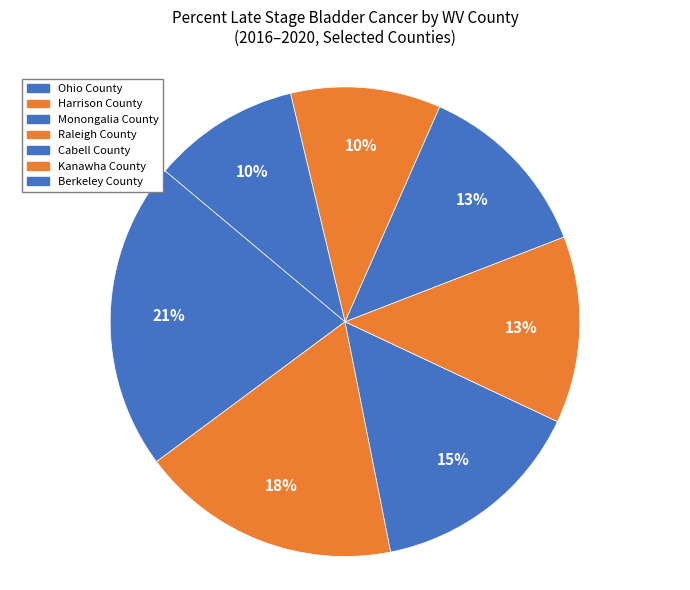

Which slice is the largest?

Ohio County